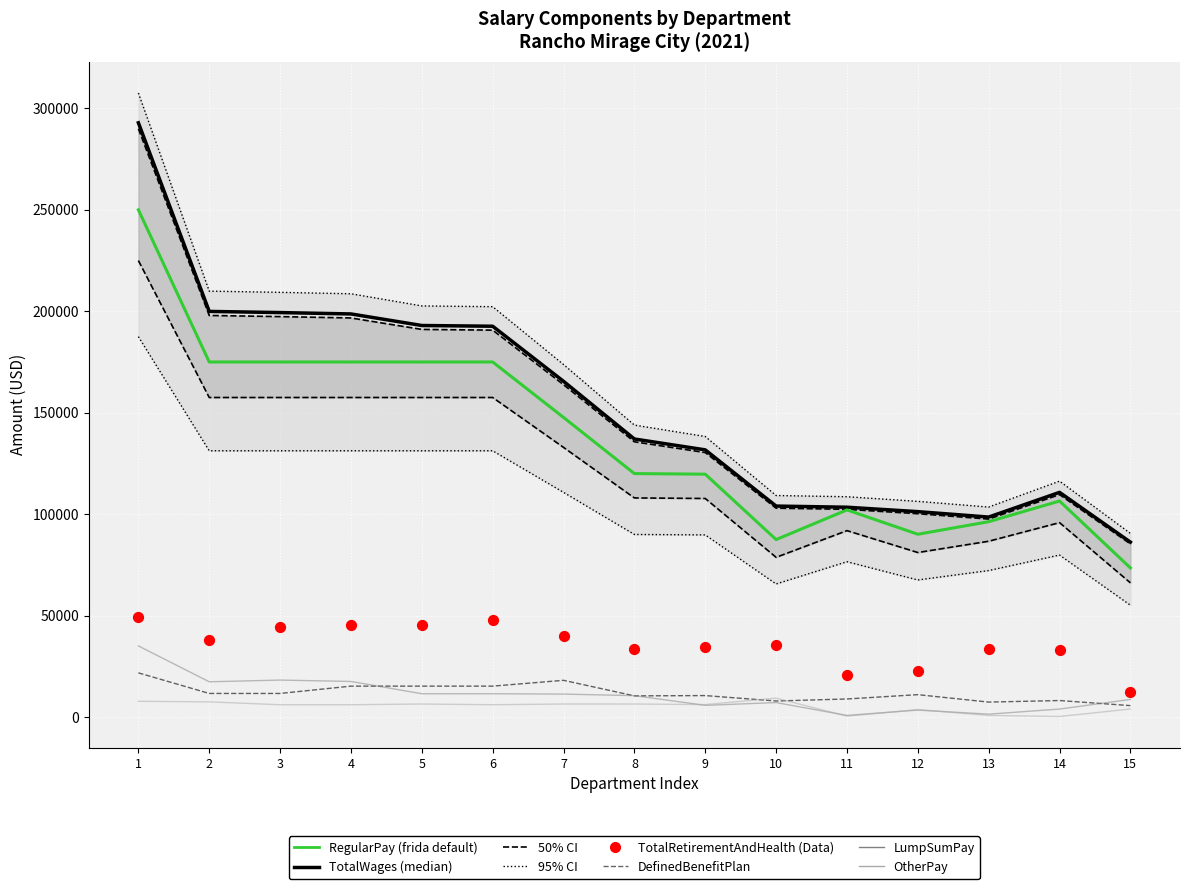

Which series contains the lowest Y value?

OtherPay